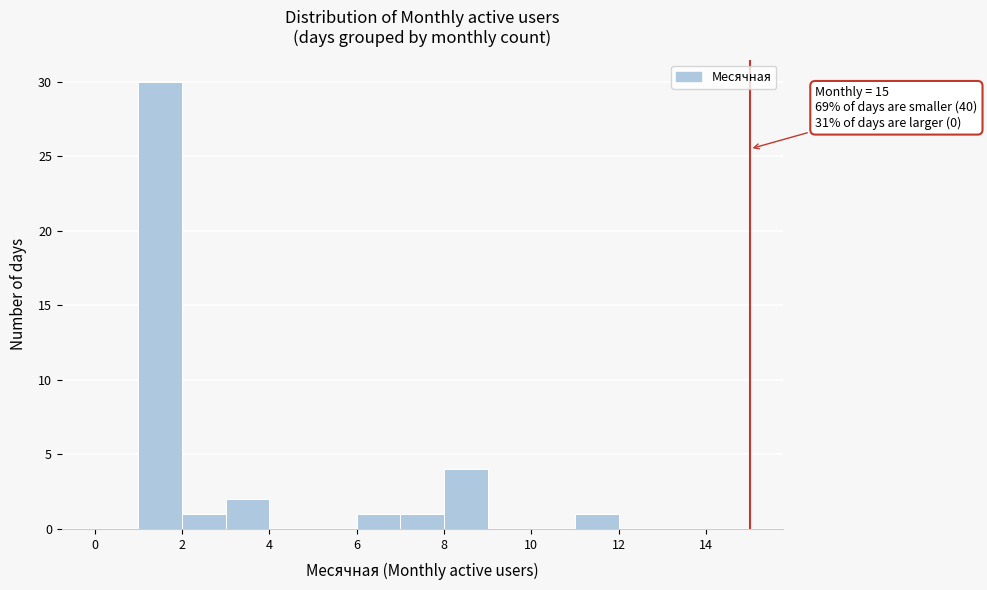

Which range on the x-axis has the tallest bar?

1 to 2